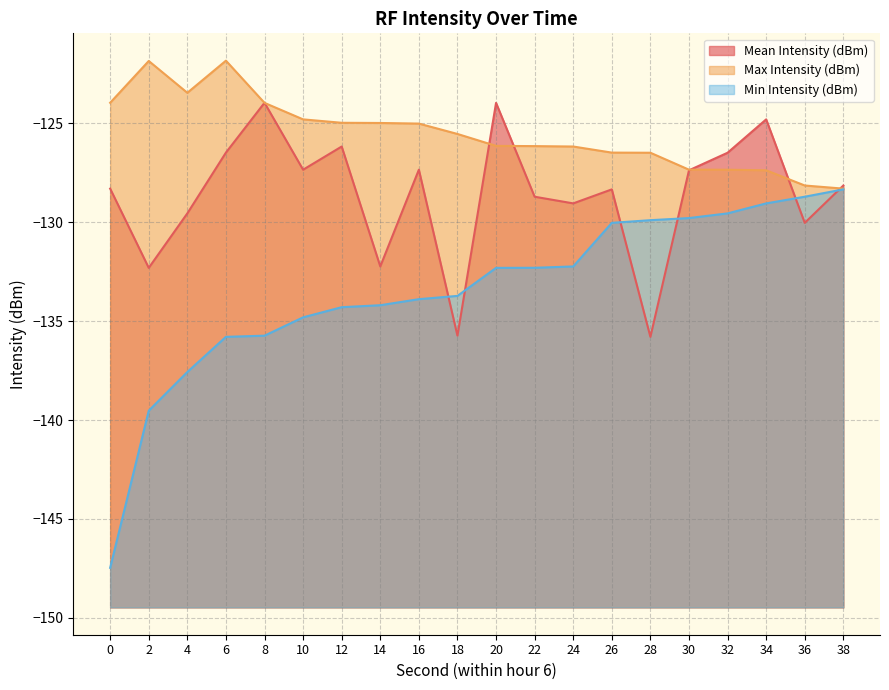

Which series has the largest total across all categories?

Max Intensity (dBm)